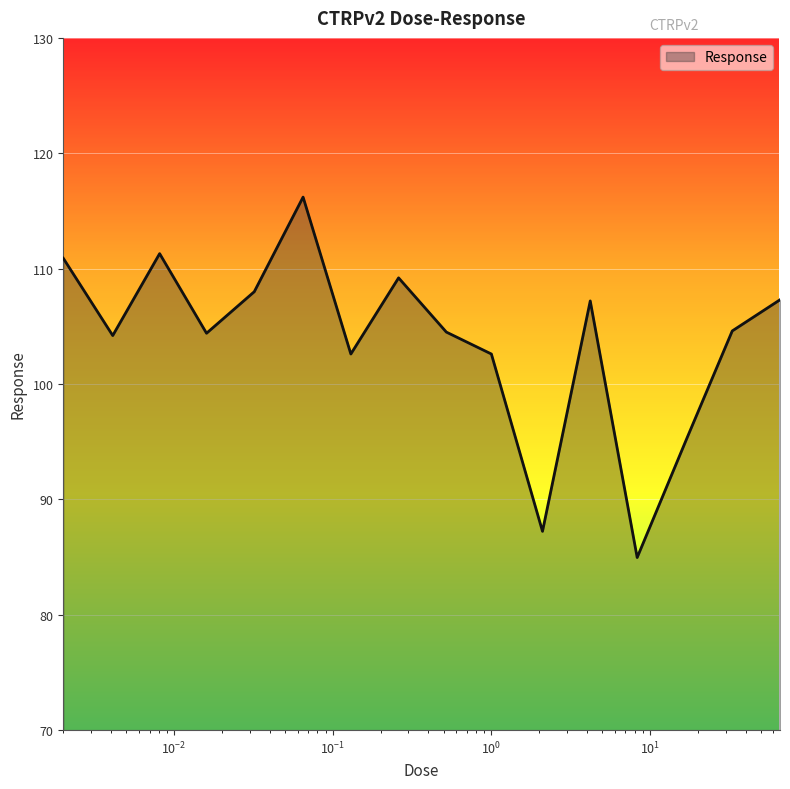

Between 1.0 and 66.0, which is larger?

66.0